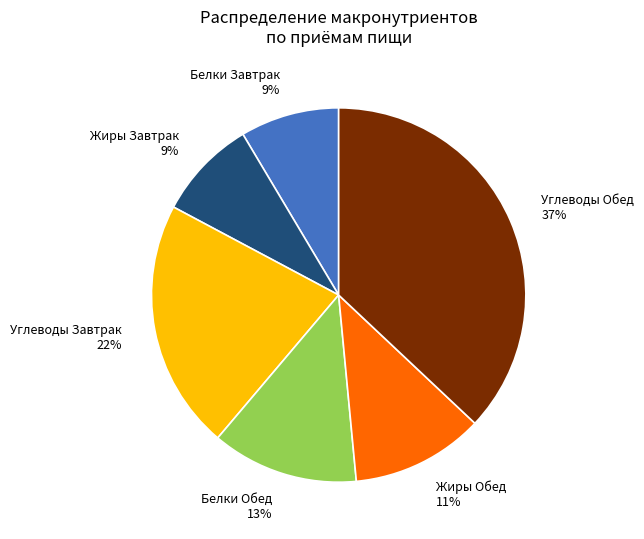

Approximately how many times larger is the value at Углеводы Завтрак 22% compared to Белки Обед 13%?

1.7